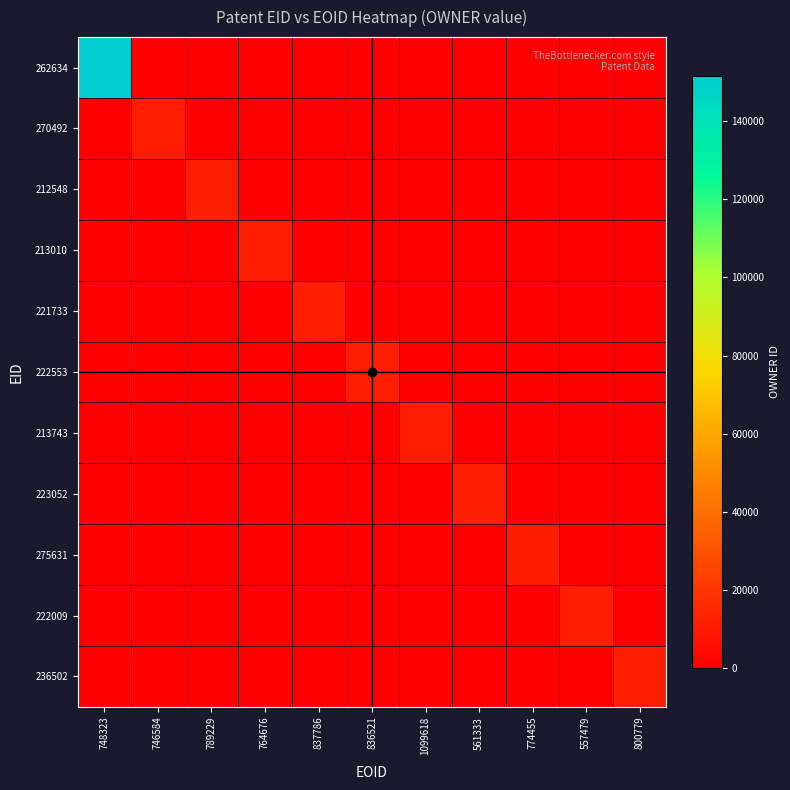

Reading left to right, what are all the values shown in this chart?

262634: 748323=151610	746584=0	789229=0	764676=0	837786=0	836521=0	1099618=0	561333=0	774455=0	557479=0	800779=0
270492: 748323=0	746584=10835	789229=0	764676=0	837786=0	836521=0	1099618=0	561333=0	774455=0	557479=0	800779=0
212548: 748323=0	746584=0	789229=10681	764676=0	837786=0	836521=0	1099618=0	561333=0	774455=0	557479=0	800779=0
213010: 748323=0	746584=0	789229=0	764676=10681	837786=0	836521=0	1099618=0	561333=0	774455=0	557479=0	800779=0
221733: 748323=0	746584=0	789229=0	764676=0	837786=11104	836521=0	1099618=0	561333=0	774455=0	557479=0	800779=0
222553: 748323=0	746584=0	789229=0	764676=0	837786=0	836521=10695	1099618=0	561333=0	774455=0	557479=0	800779=0
213743: 748323=0	746584=0	789229=0	764676=0	837786=0	836521=0	1099618=10692	561333=0	774455=0	557479=0	800779=0
223052: 748323=0	746584=0	789229=0	764676=0	837786=0	836521=0	1099618=0	561333=10780	774455=0	557479=0	800779=0
275631: 748323=0	746584=0	789229=0	764676=0	837786=0	836521=0	1099618=0	561333=0	774455=10619	557479=0	800779=0
222009: 748323=0	746584=0	789229=0	764676=0	837786=0	836521=0	1099618=0	561333=0	774455=0	557479=10775	800779=0
236502: 748323=0	746584=0	789229=0	764676=0	837786=0	836521=0	1099618=0	561333=0	774455=0	557479=0	800779=10760